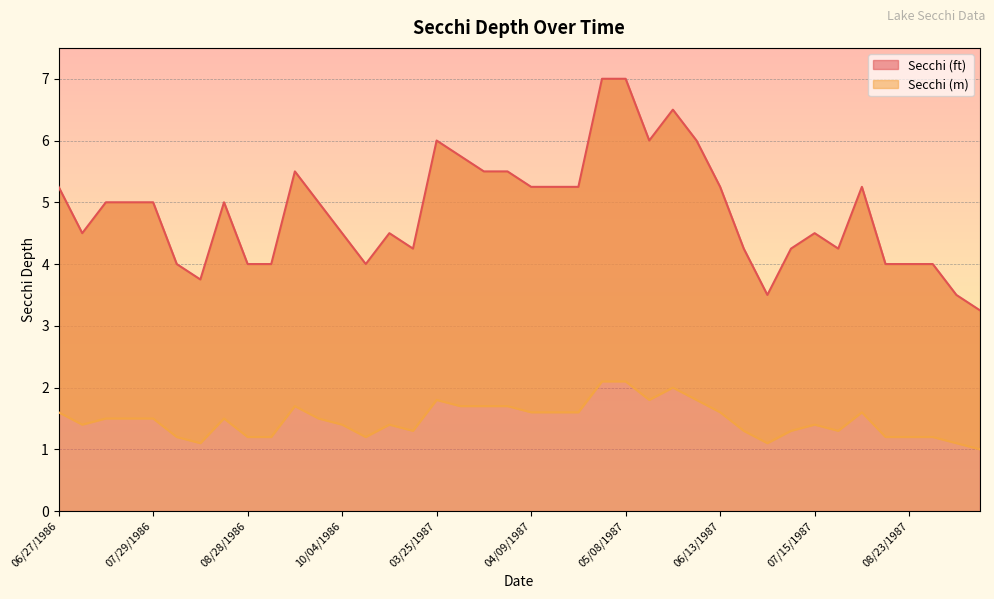

How many data points in Secchi (ft) are less than 5?

19